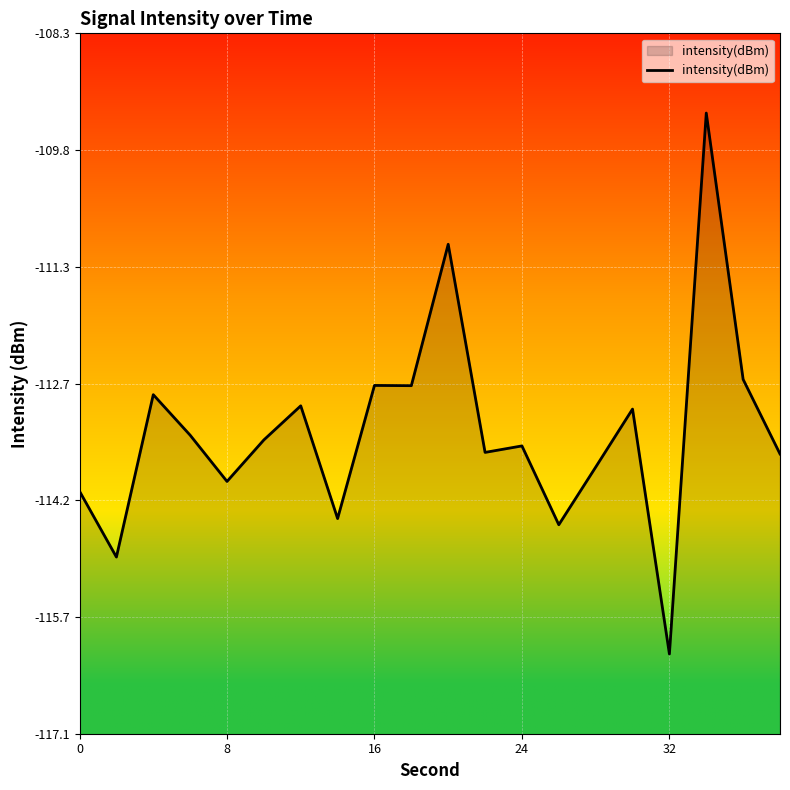

What is the greatest value displayed?

-109.3